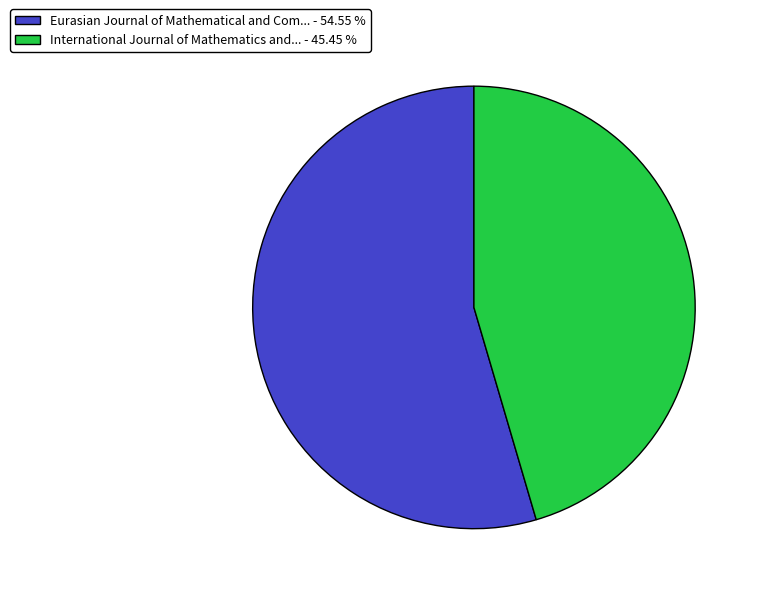

Rank the categories by value from highest to lowest.

Eurasian Journal of Mathematical and Com... - 54.55 %, International Journal of Mathematics and... - 45.45 %